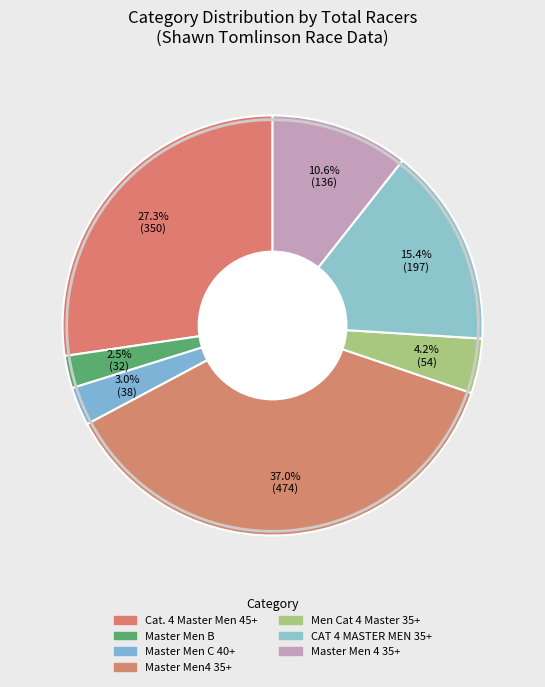

How many segments does this pie chart have?

7